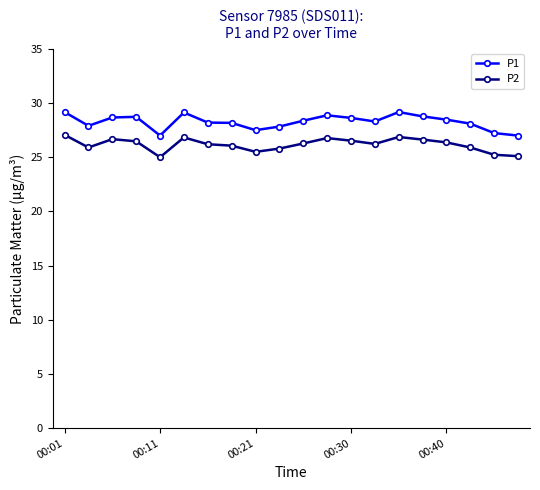

Which series has the largest total across all categories?

P1